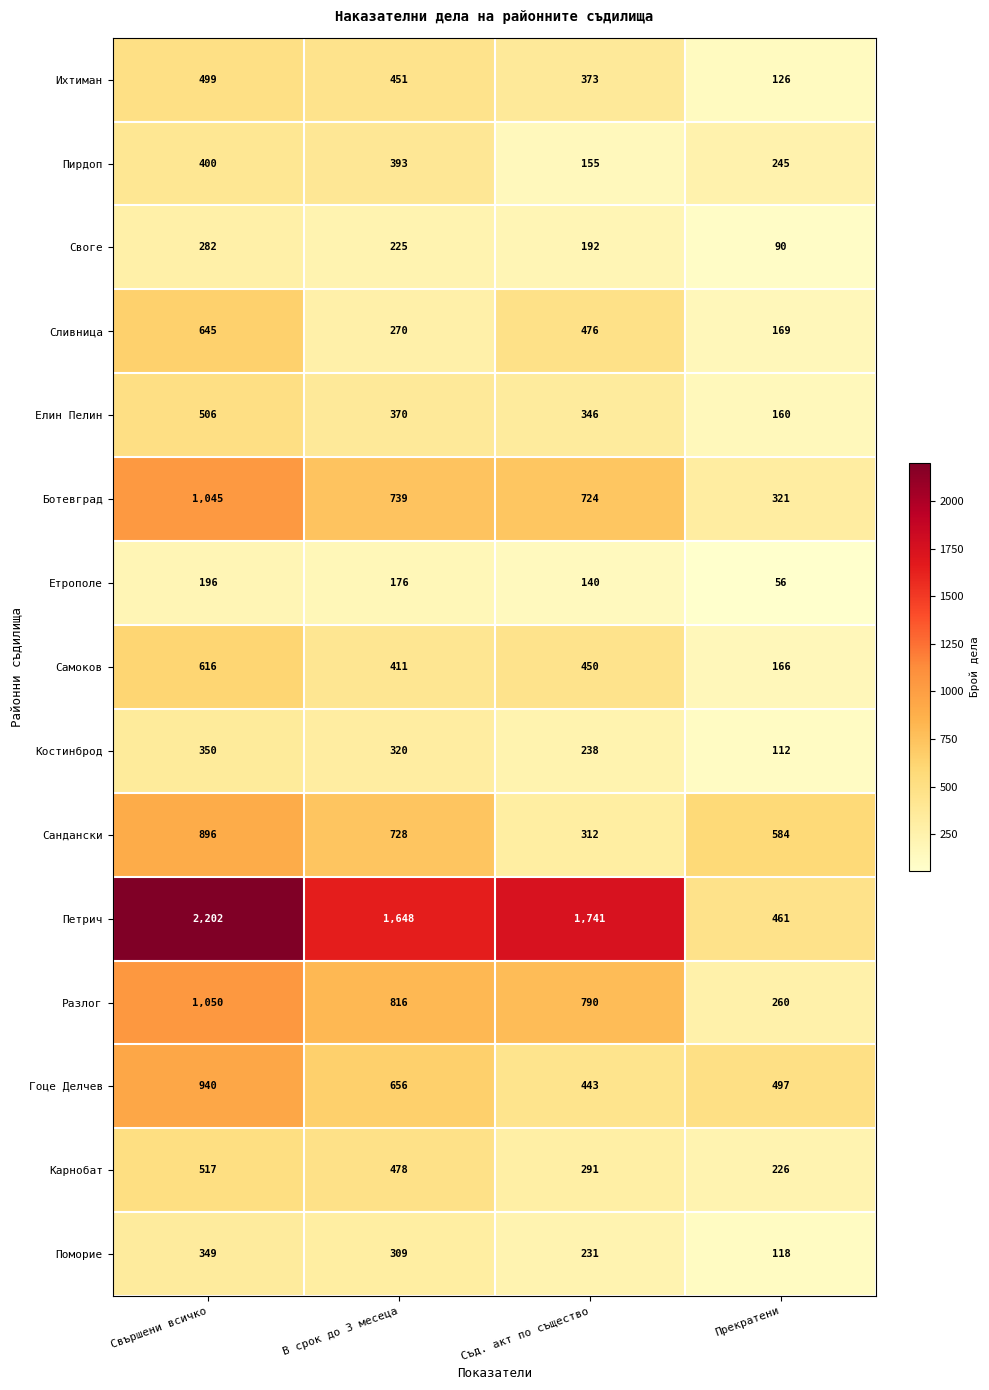

What is the spread (max minus min) of values at В срок до 3 месеца?

1472